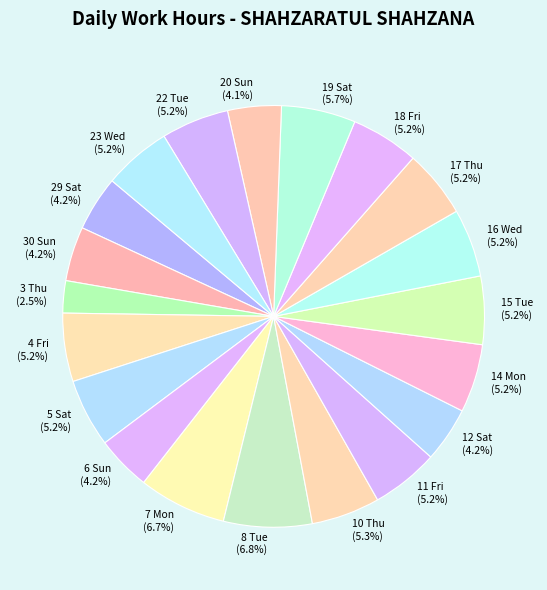

Count the number of slices in the pie.

20